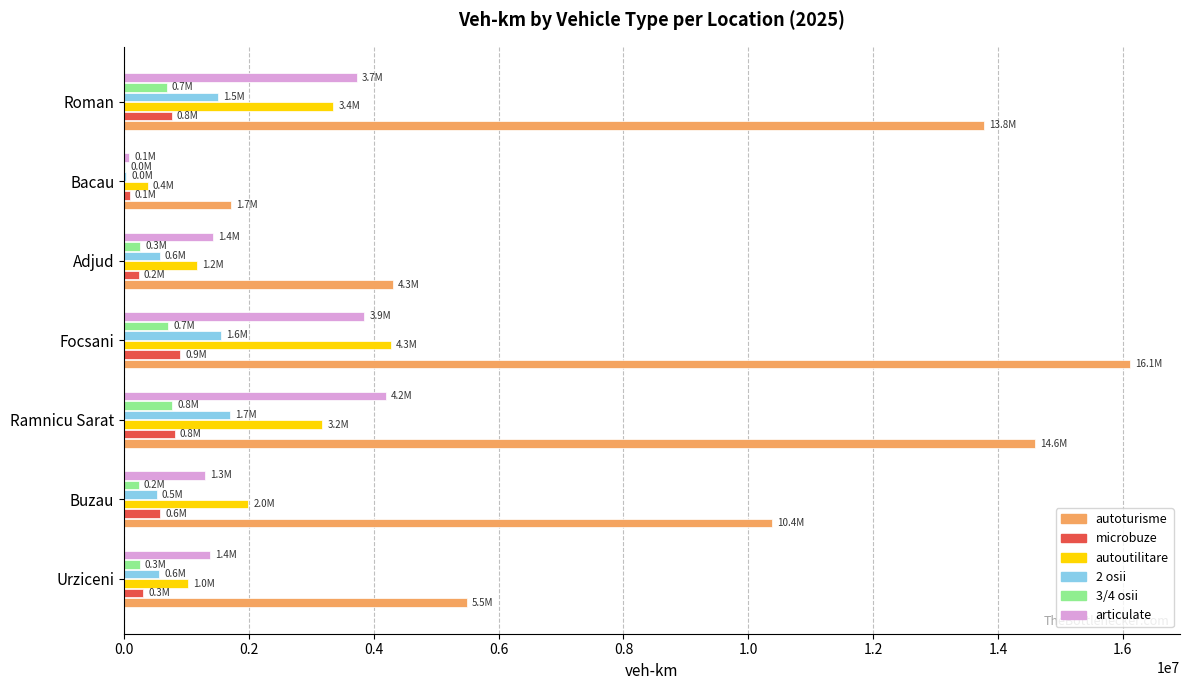

True or false: microbuze has a value of 578802.8 at Buzau.

True